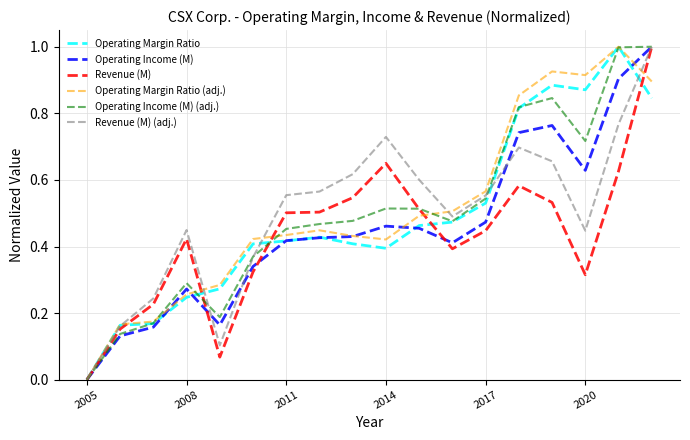

What is the maximum value for Operating Income (M) (adj.)?

1.0